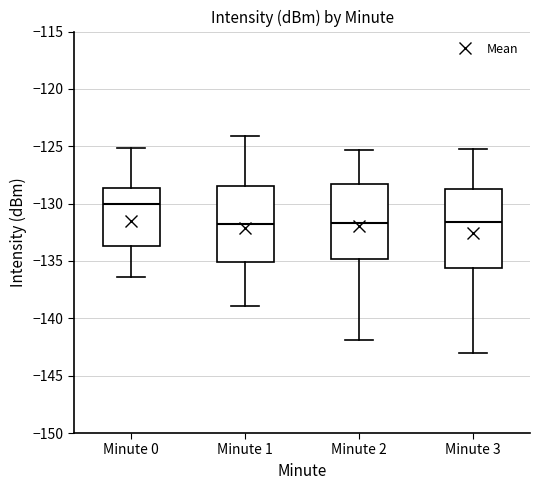

Reading left to right, read every box against the y-axis: the position of its median line, the range the box covers, and the ends of its whiskers. The values are not printed on the chart, so give them approximately, as read against the axis.

Minute 0: median -130.0, box -133.5 to -128.5, whiskers -136.5 to -125.0
Minute 1: median -132.0, box -135.0 to -128.5, whiskers -139.0 to -124.0
Minute 2: median -131.5, box -135.0 to -128.5, whiskers -142.0 to -125.5
Minute 3: median -131.5, box -135.5 to -128.5, whiskers -143.0 to -125.0